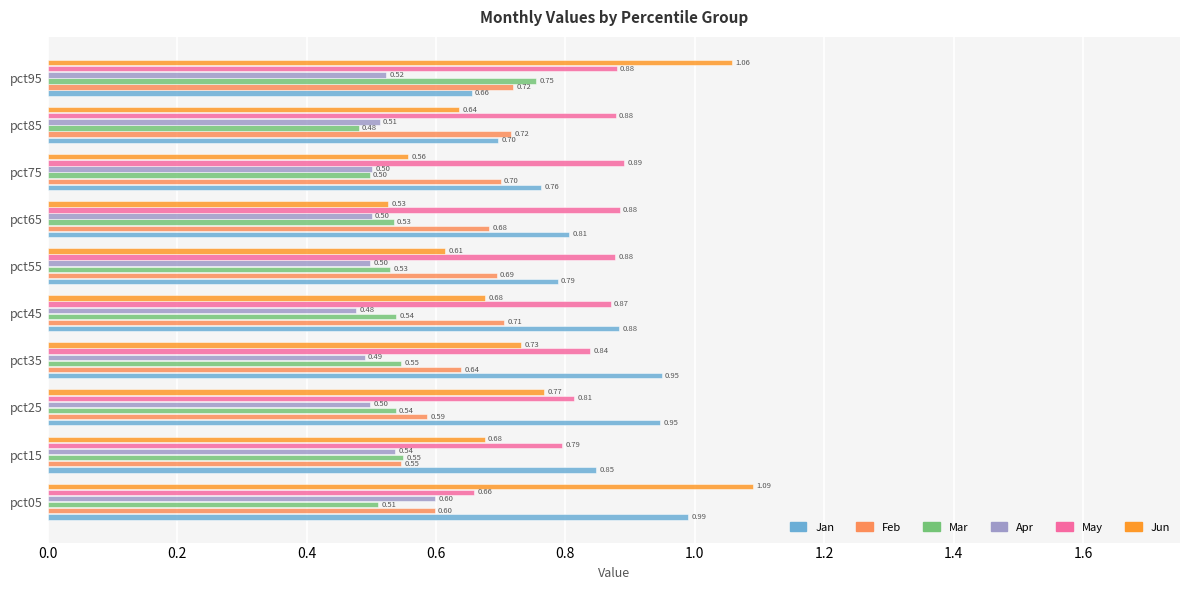

Rank the series by their maximum value, from highest to lowest.

Jun, Jan, May, Mar, Feb, Apr